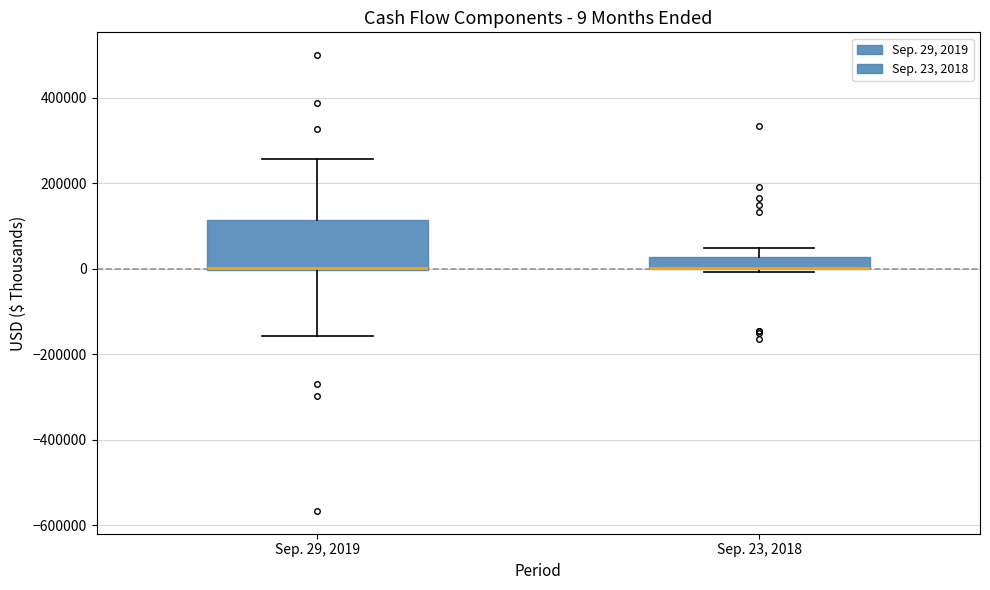

Which box is the tallest, from its lower edge to its upper edge?

Sep. 29, 2019